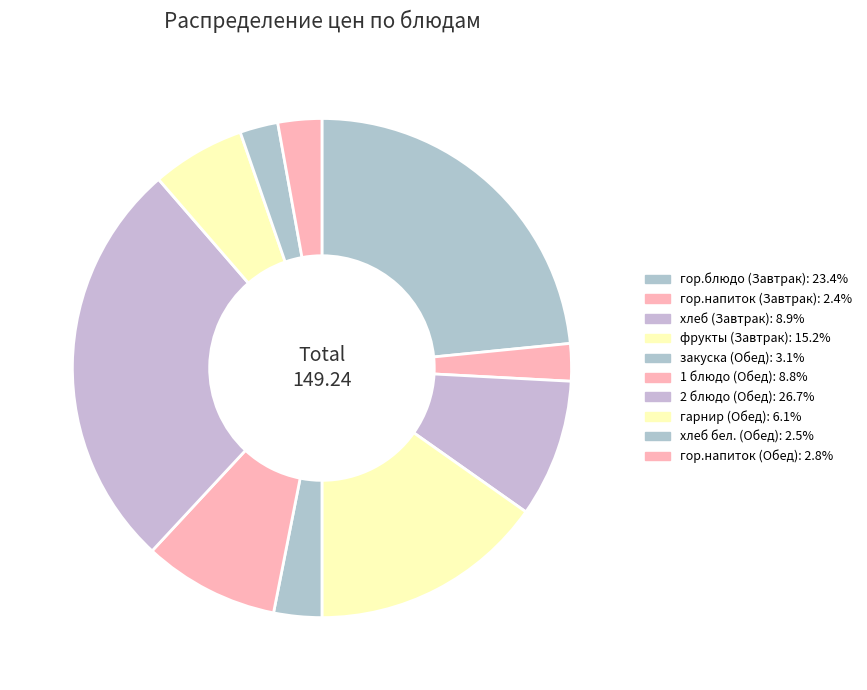

Is the sum of гор.напиток (Завтрак) and закуска (Обед) greater than half?

No